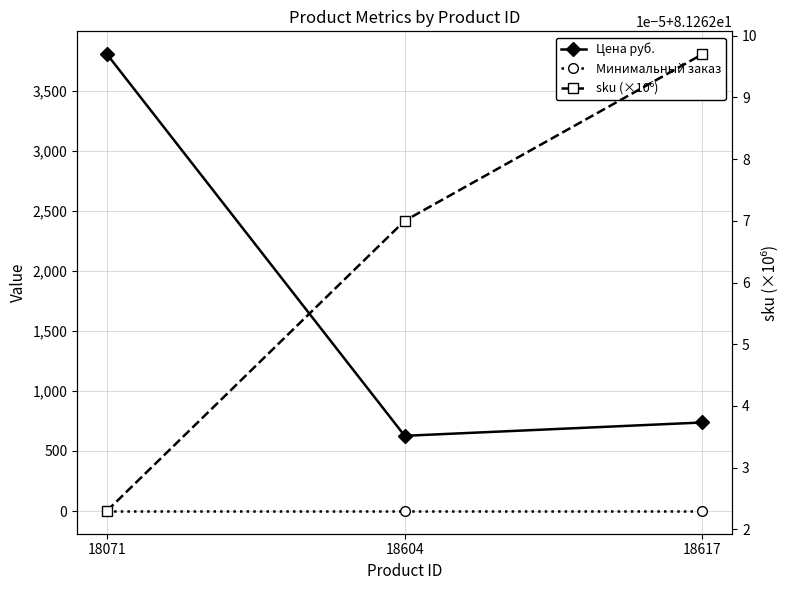

What are all the series names shown in the legend?

Цена руб., Минимальный заказ, sku (×10⁶)